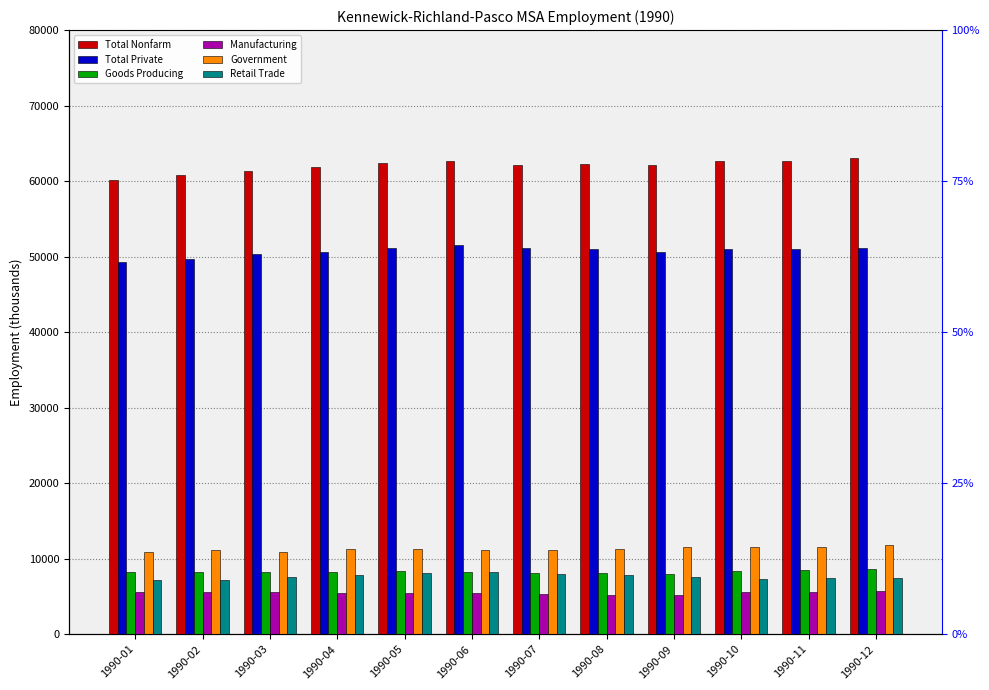

Reading left to right, extract all data points from this chart.

Total Nonfarm: 1990-01=60200	1990-02=60800	1990-03=61300	1990-04=61900	1990-05=62400	1990-06=62600	1990-07=62200	1990-08=62300	1990-09=62200	1990-10=62600	1990-11=62600	1990-12=63000
Total Private: 1990-01=49300	1990-02=49700	1990-03=50400	1990-04=50600	1990-05=51100	1990-06=51500	1990-07=51100	1990-08=51000	1990-09=50600	1990-10=51000	1990-11=51000	1990-12=51200
Goods Producing: 1990-01=8200	1990-02=8200	1990-03=8200	1990-04=8300	1990-05=8400	1990-06=8200	1990-07=8100	1990-08=8100	1990-09=8000	1990-10=8400	1990-11=8500	1990-12=8600
Manufacturing: 1990-01=5600	1990-02=5600	1990-03=5600	1990-04=5500	1990-05=5500	1990-06=5400	1990-07=5300	1990-08=5200	1990-09=5200	1990-10=5600	1990-11=5600	1990-12=5700
Government: 1990-01=10900	1990-02=11100	1990-03=10900	1990-04=11300	1990-05=11300	1990-06=11100	1990-07=11100	1990-08=11300	1990-09=11600	1990-10=11600	1990-11=11600	1990-12=11800
Retail Trade: 1990-01=7200	1990-02=7200	1990-03=7600	1990-04=7800	1990-05=8100	1990-06=8200	1990-07=8000	1990-08=7800	1990-09=7600	1990-10=7300	1990-11=7400	1990-12=7400